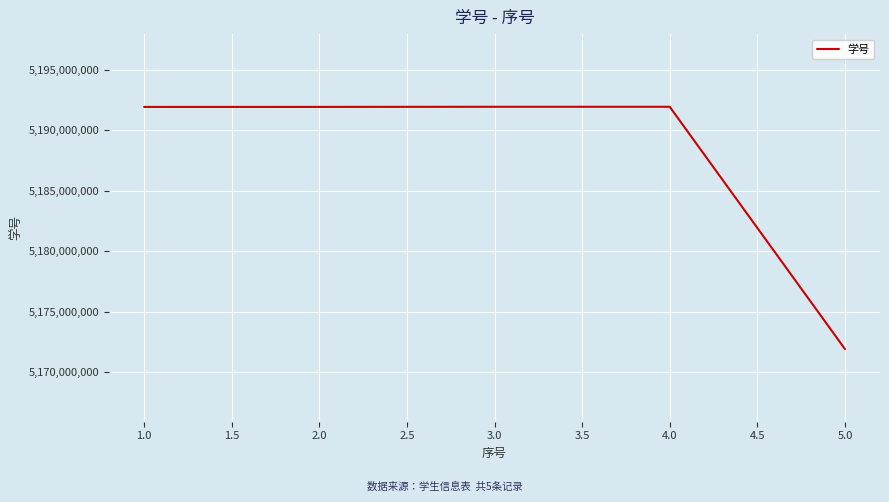

What is the difference between the values at 5.0 and 4.0?

20019519